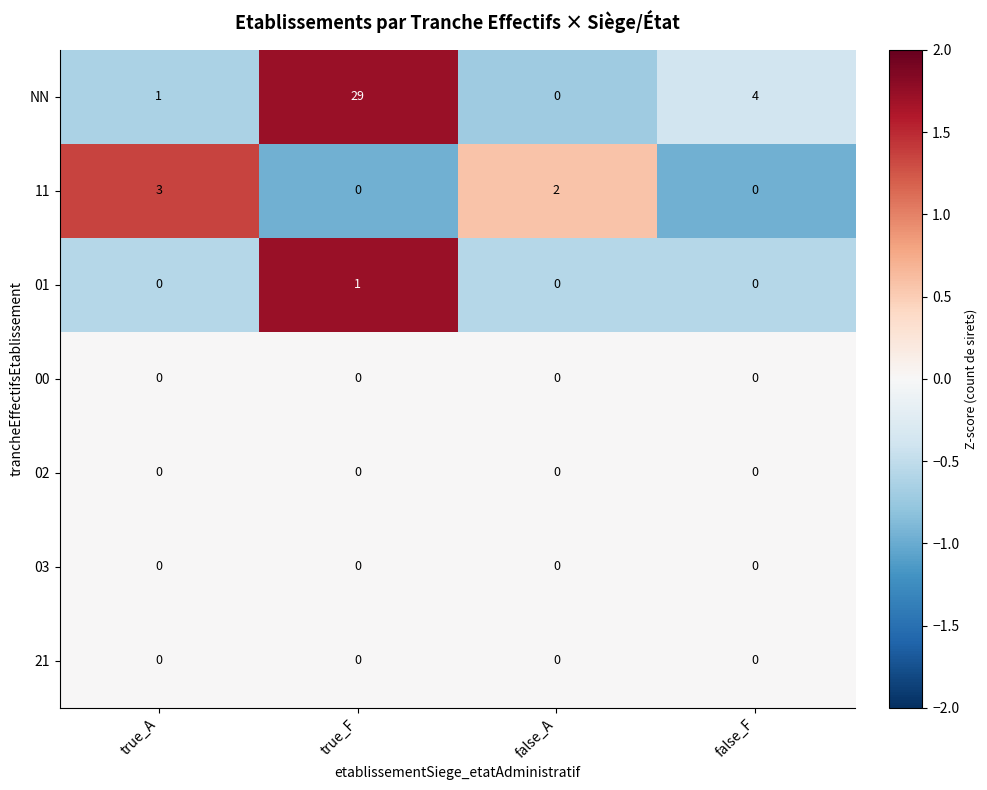

What is the greatest value displayed?

29